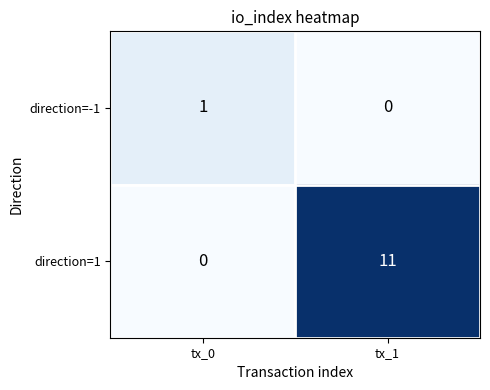

What is the difference between the maximum and minimum values in the direction=1 series?

11